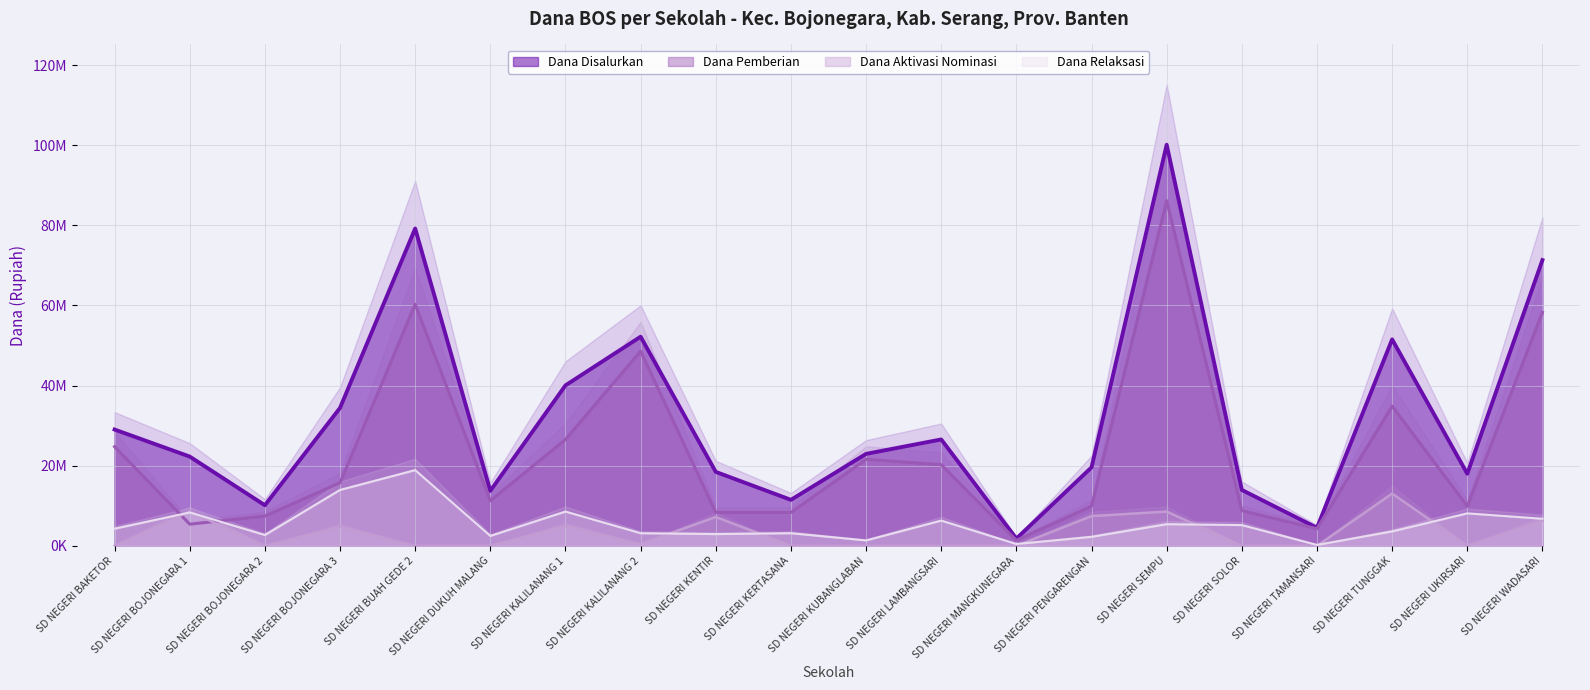

At which label does Dana Pemberian first exceed 15750000?

SD NEGERI BAKETOR